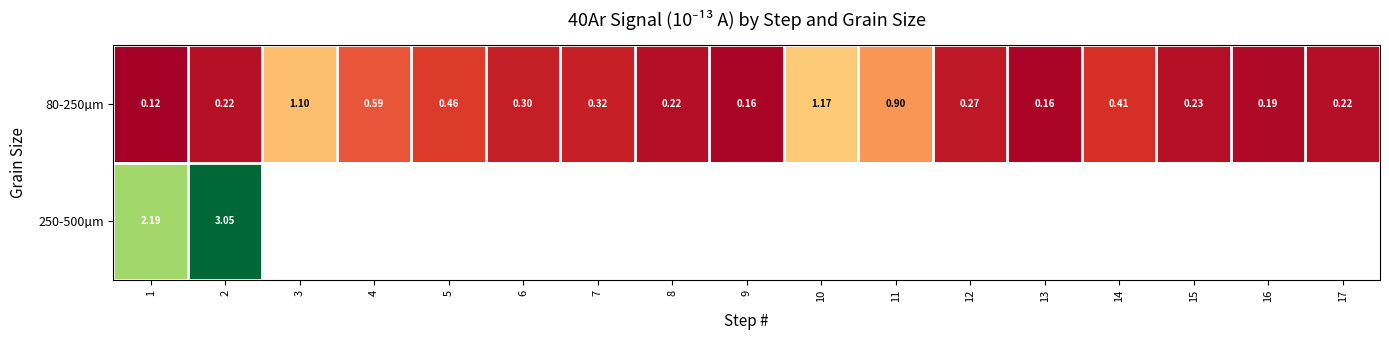

Is it true that 80-250µm equals 0.2 at 9?

True